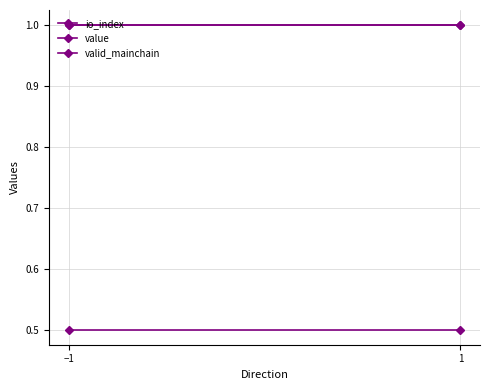

What is the average value of the value series?

1.0